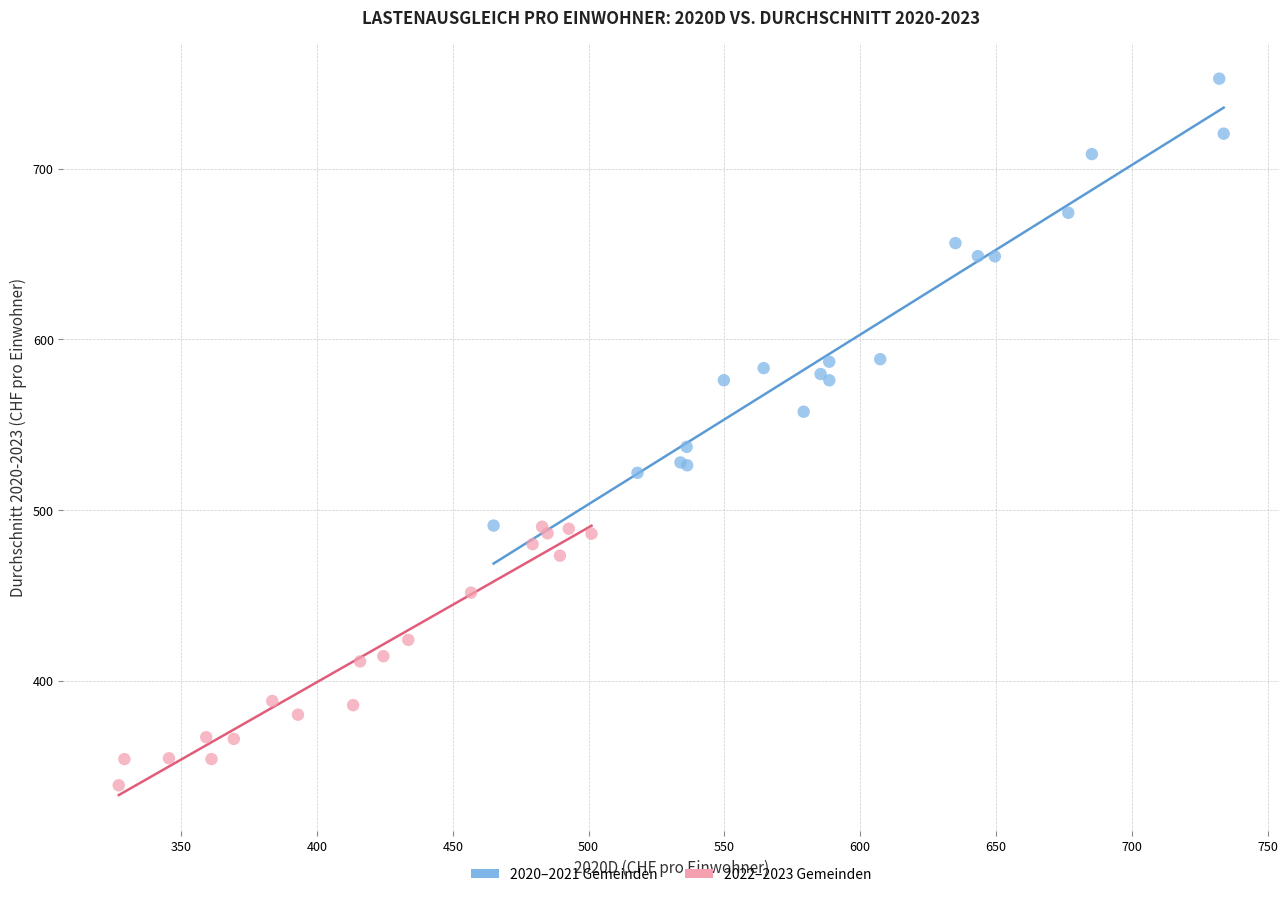

Which series reaches the maximum Y coordinate?

2020–2021 Gemeinden